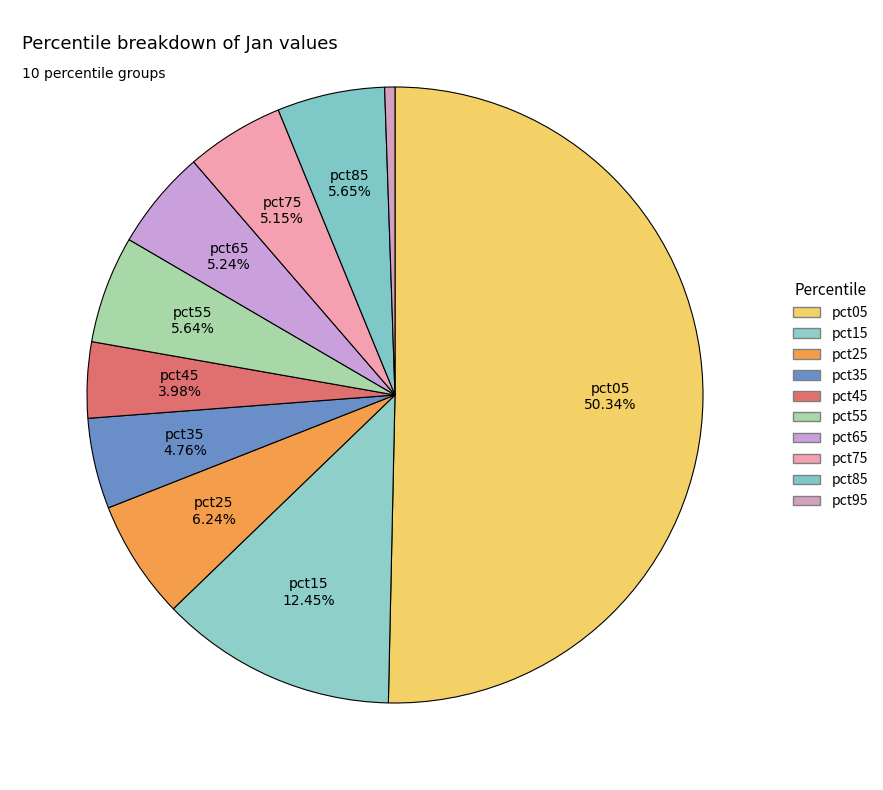

What is the largest slice in the pie chart?

pct05